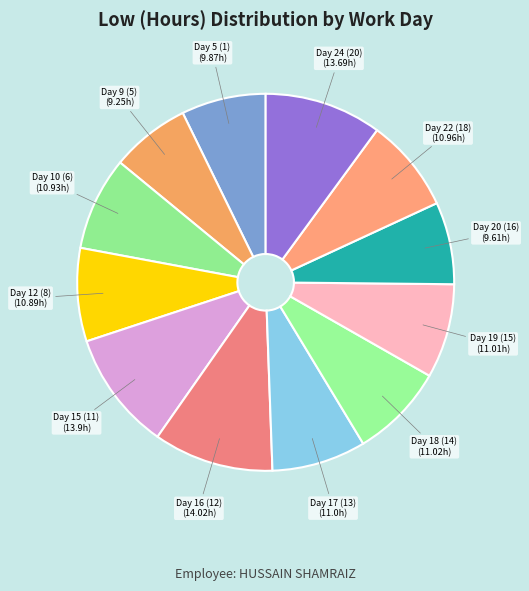

Between Day 17 (13) and Day 16 (12), which is larger?

Day 16 (12)